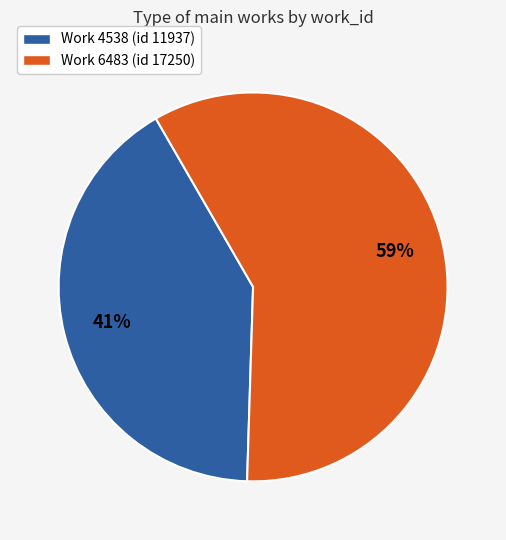

To the nearest percent, what is the difference between the largest and smallest slice percentages?

18%